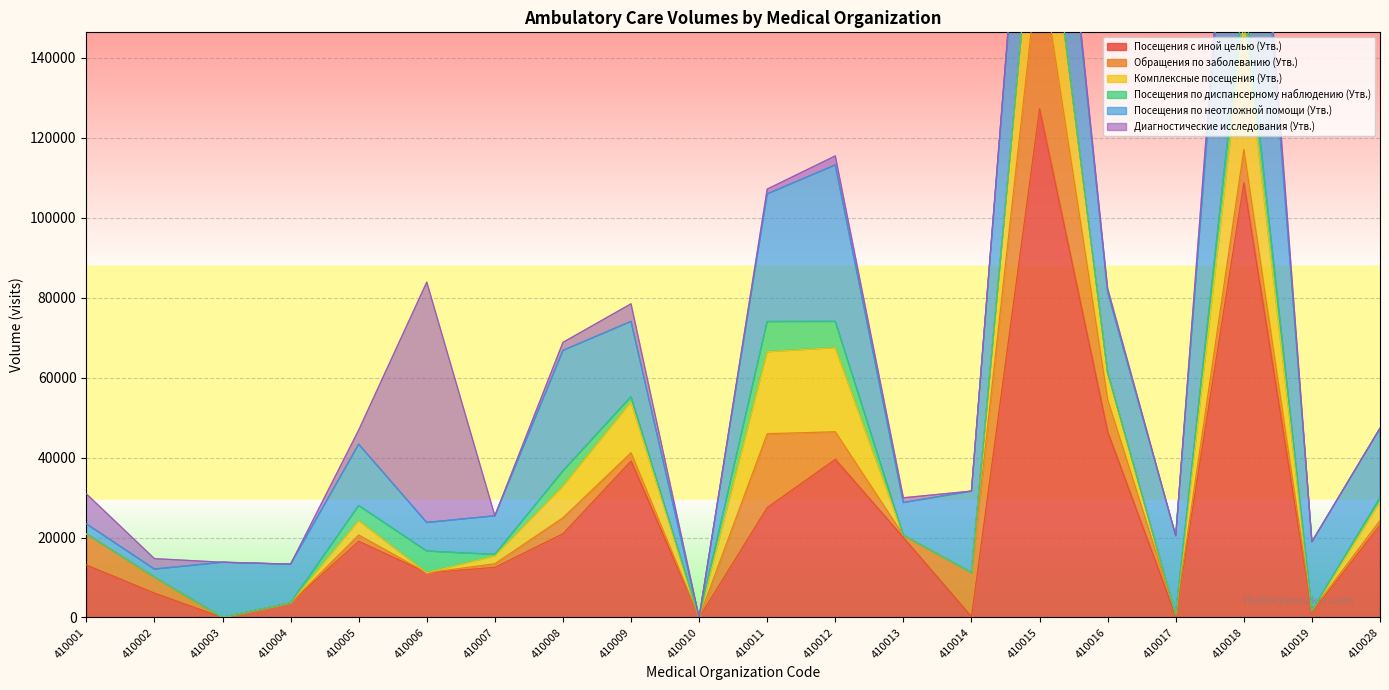

What is the sum of the Обращения по заболеванию (Утв.) values at 410004 and 410011?

18462